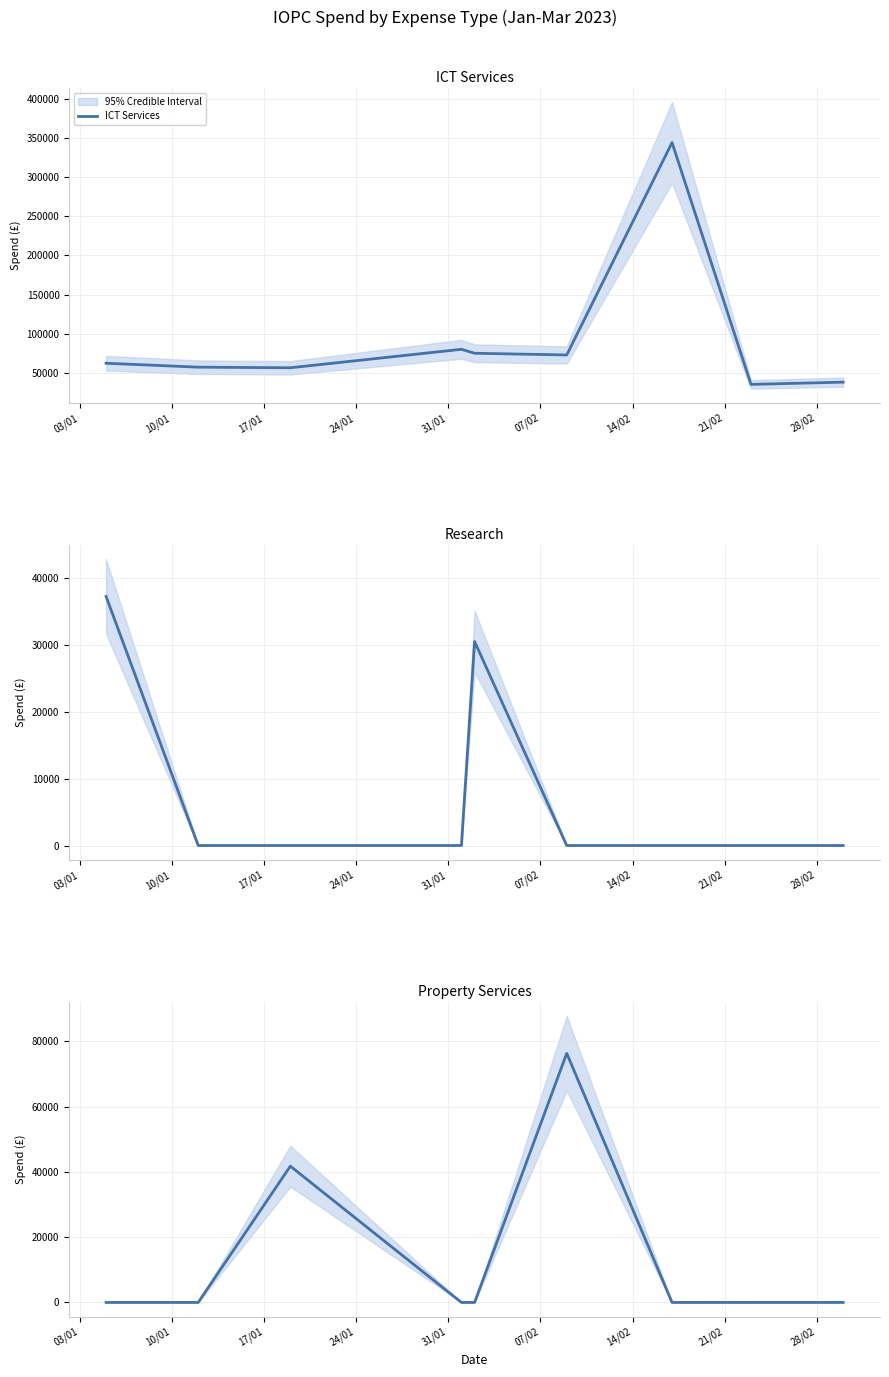

What is the difference between the maximum and minimum values in the Property Services series?

76295.5